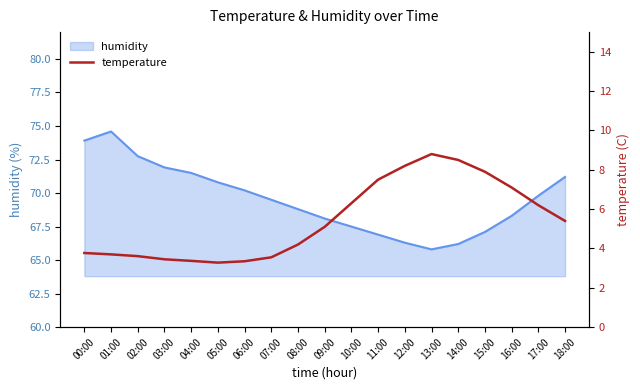

How many interior local valleys (lower than both neighbors) does the data have?

1